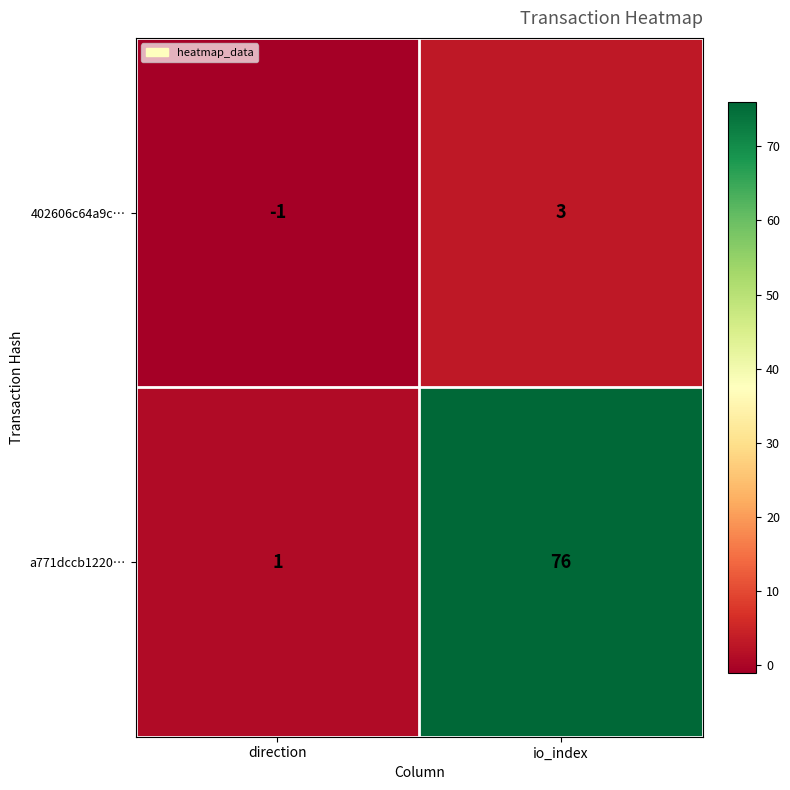

At io_index, list the series in order from largest to smallest.

a771dccb1220…, 402606c64a9c…